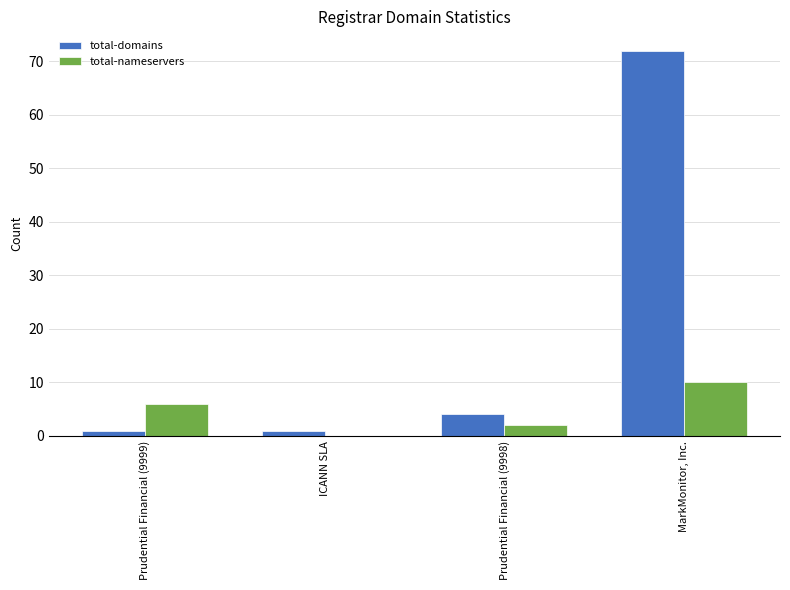

Are the bars horizontal?

No